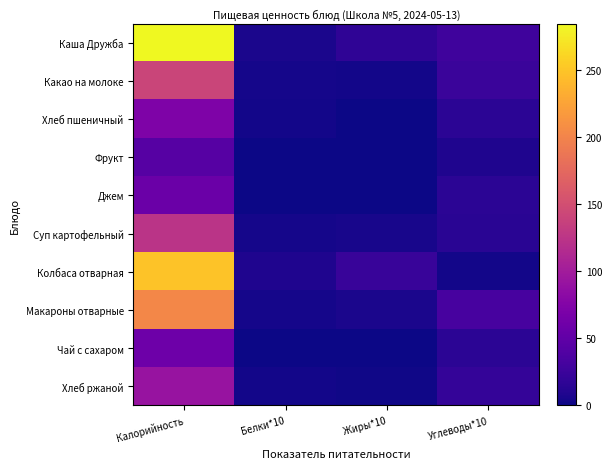

Rank the series by their maximum value, from lowest to highest.

Фрукт, Джем, Чай с сахаром, Хлеб пшеничный, Хлеб ржаной, Суп картофельный, Какао на молоке, Макароны отварные, Колбаса отварная, Каша Дружба